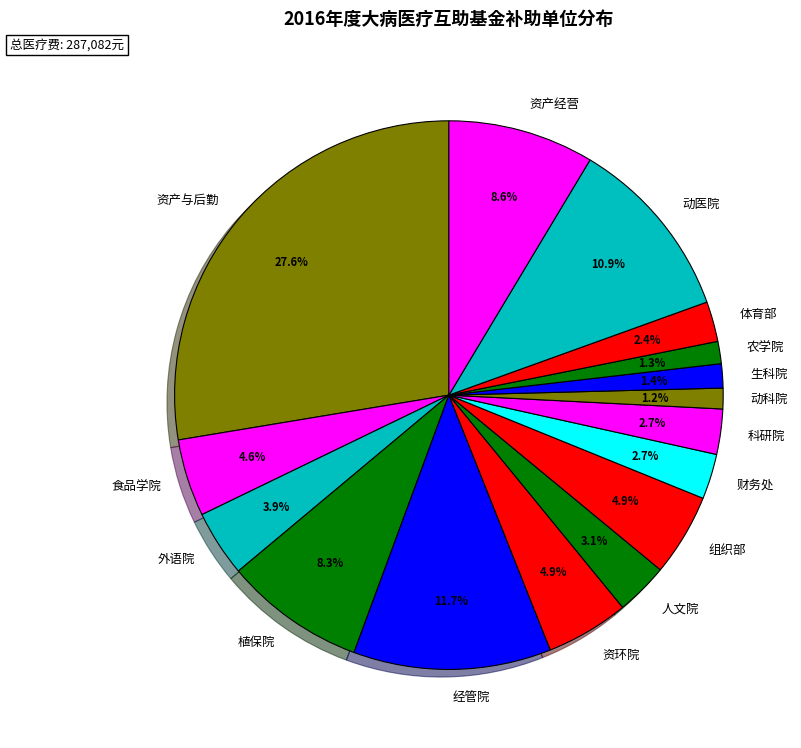

Approximately how many times larger is the value at 组织部 compared to 人文院?

1.6